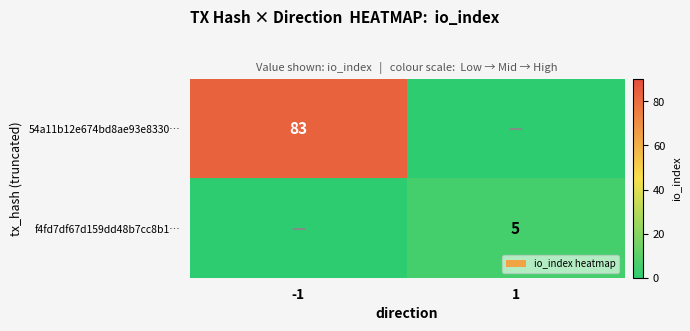

True or false: f4fd7df67d159dd48b7cc8b1… has a value of 7 at 1.

False